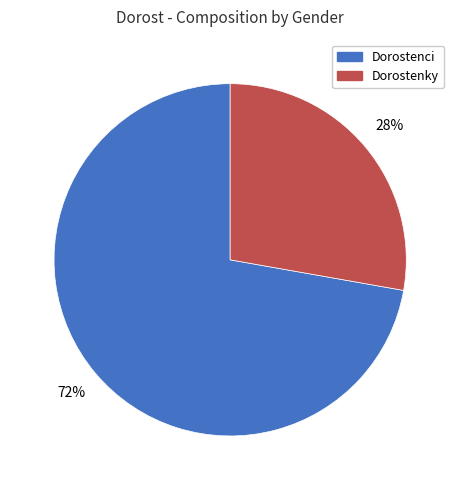

What percentage is the Dorostenky slice, to the nearest percent?

28%